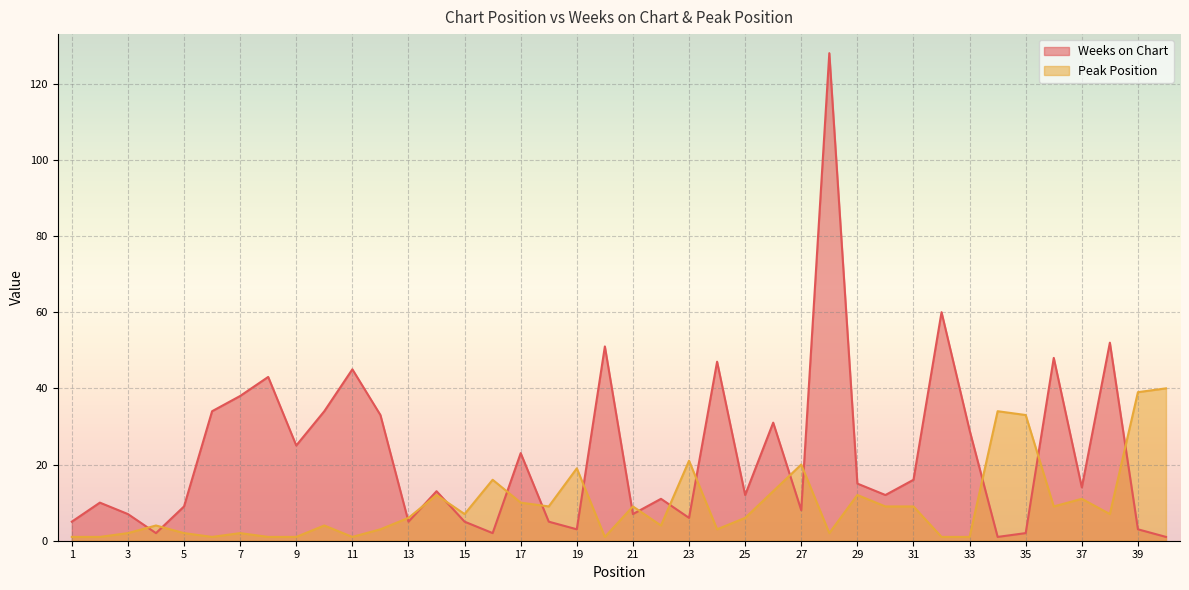

The Weeks on Chart series shows 13 at 27. True or false?

False